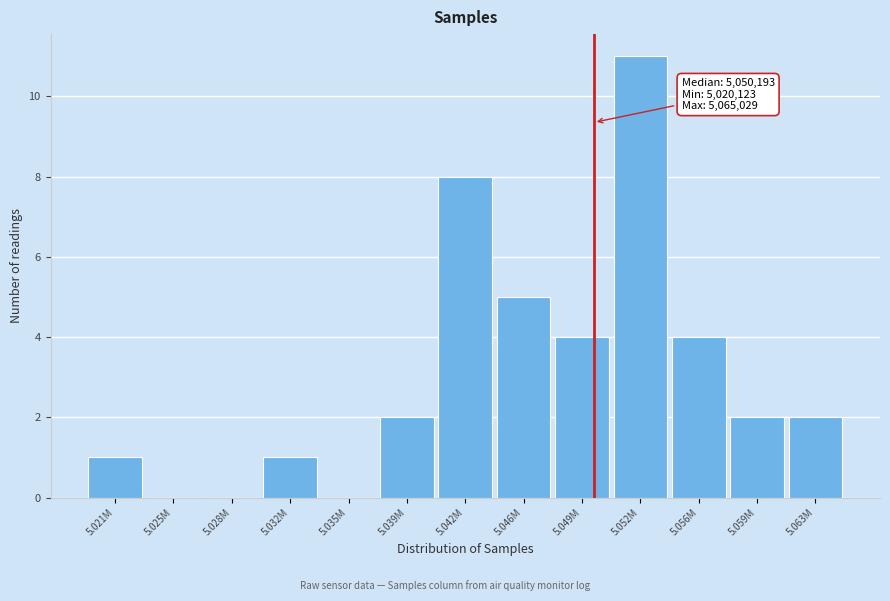

Reading left to right, extract all data points from this chart.

5.021M=1	5.025M=0	5.028M=0	5.032M=1	5.035M=0	5.039M=2	5.042M=8	5.046M=5	5.049M=4	5.052M=11	5.056M=4	5.059M=2	5.063M=2